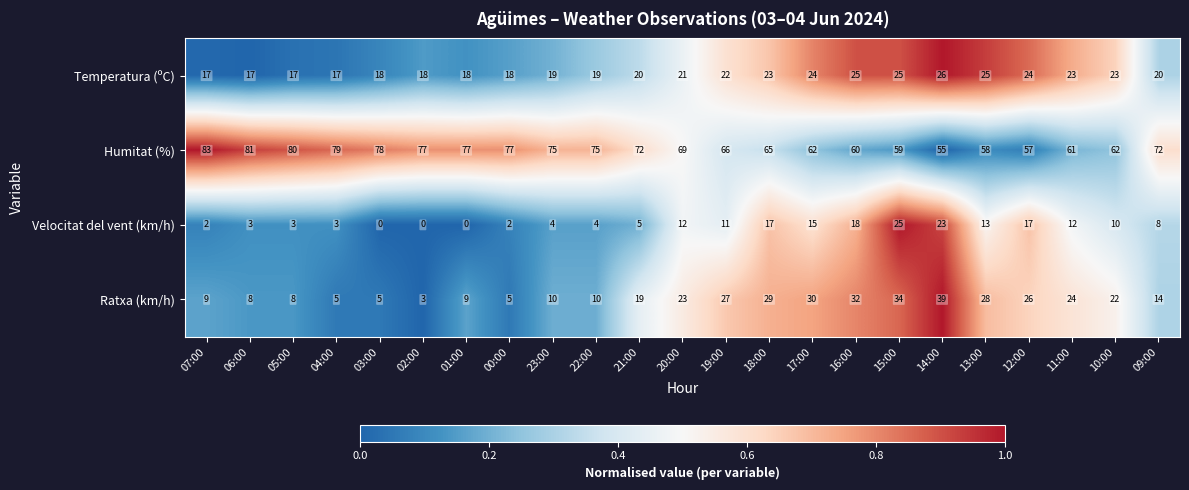

What is the difference between the second highest and second lowest values in the Humitat (%) series?

24